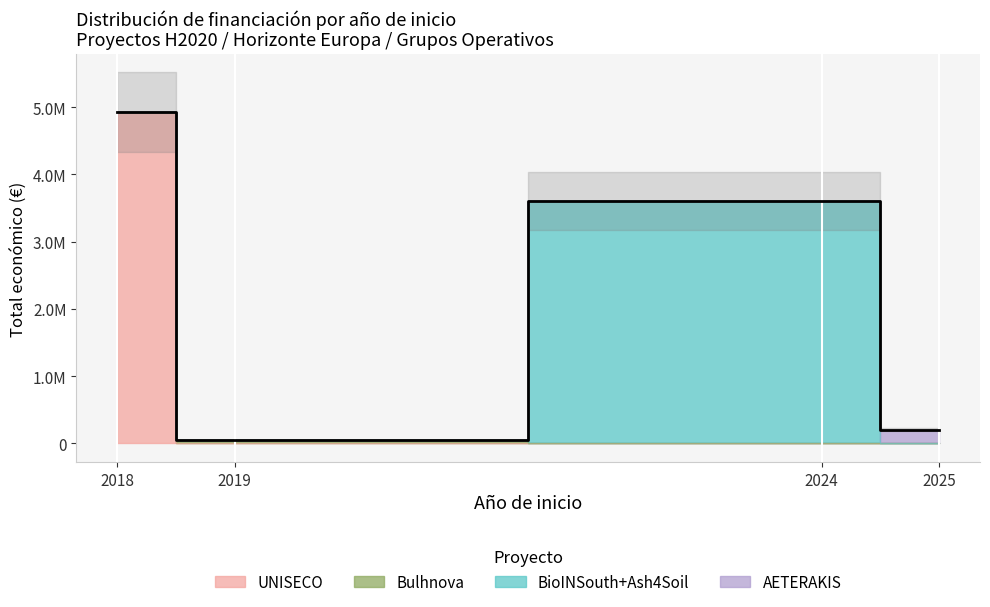

True or false: the data has more than 1 interior local peaks.

False